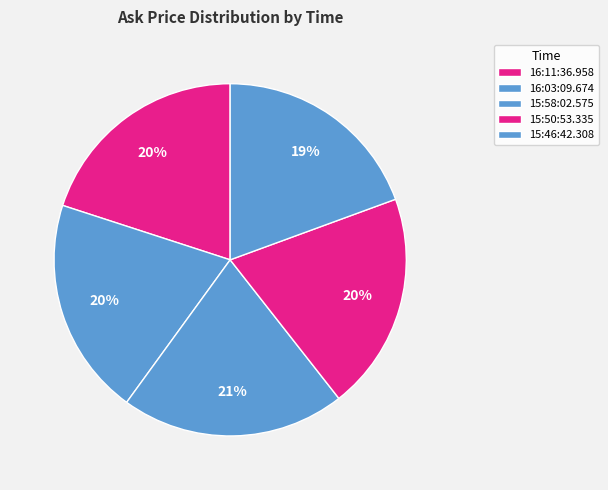

How many segments does this pie chart have?

5